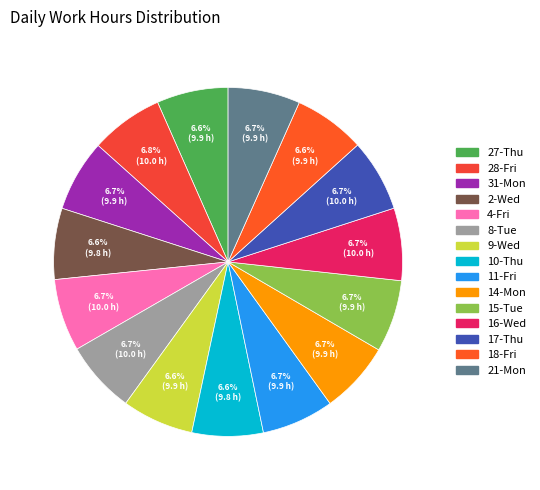

To the nearest percent, what percentage of the pie is 17-Thu?

7%